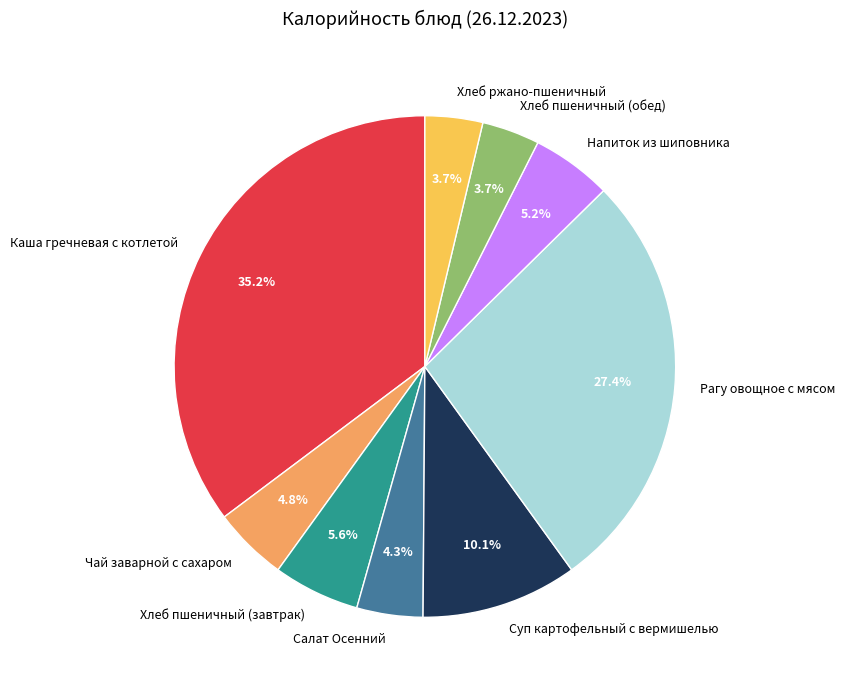

Is it true that Салат Осенний is 4% of the pie?

True